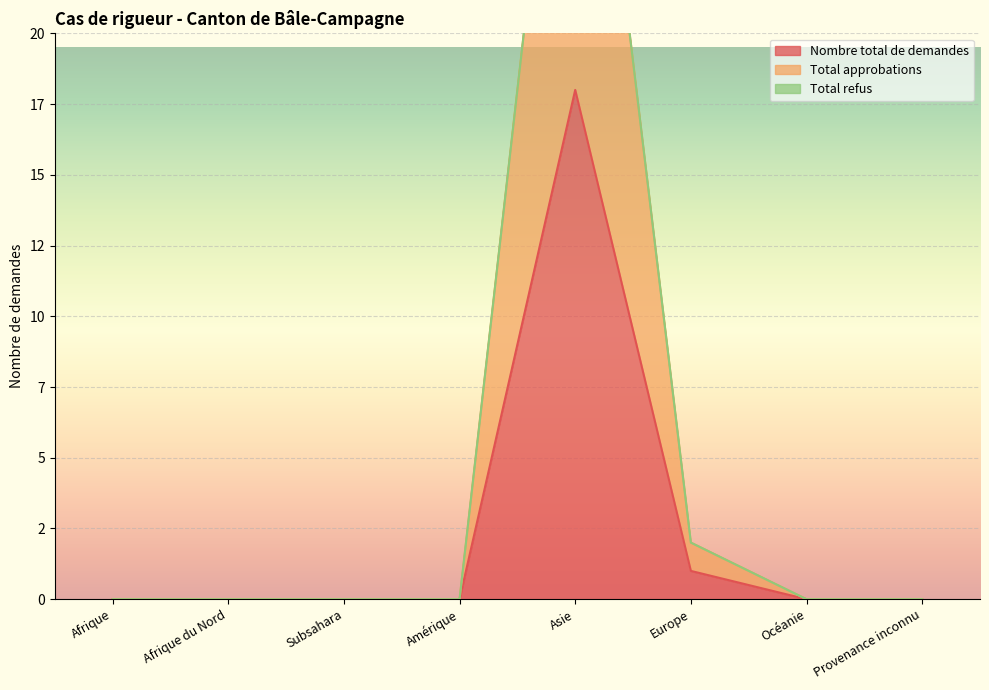

True or false: Nombre total de demandes and Total approbations cross at least once.

False